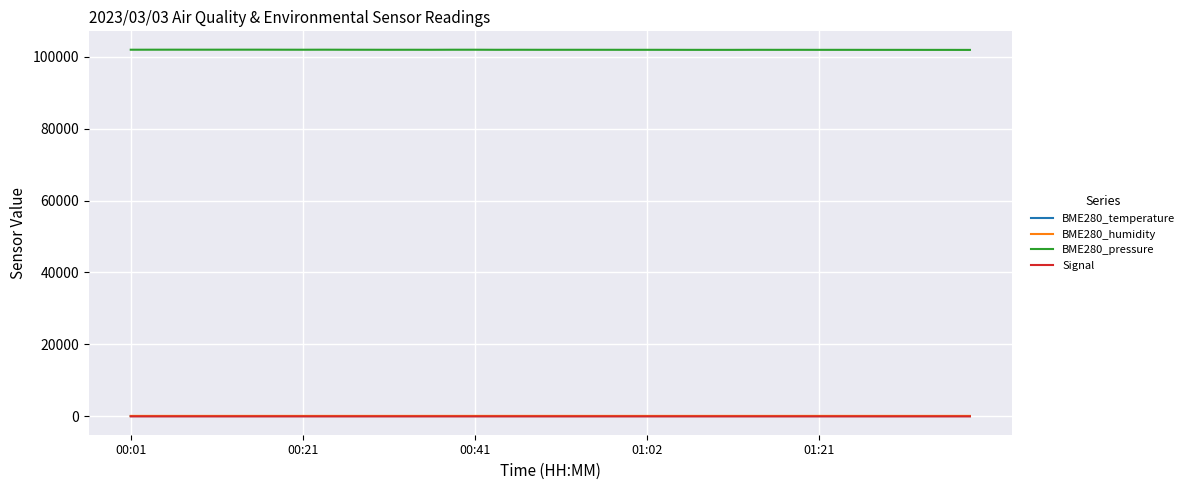

Which series has the widest spread of values?

BME280_pressure